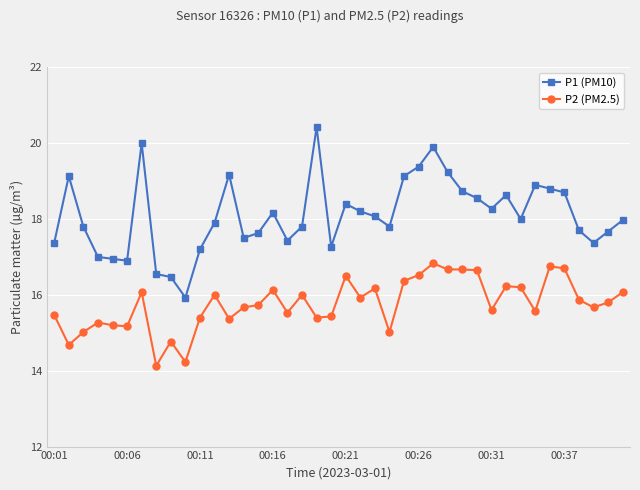

Which series has the largest total across all categories?

P1 (PM10)